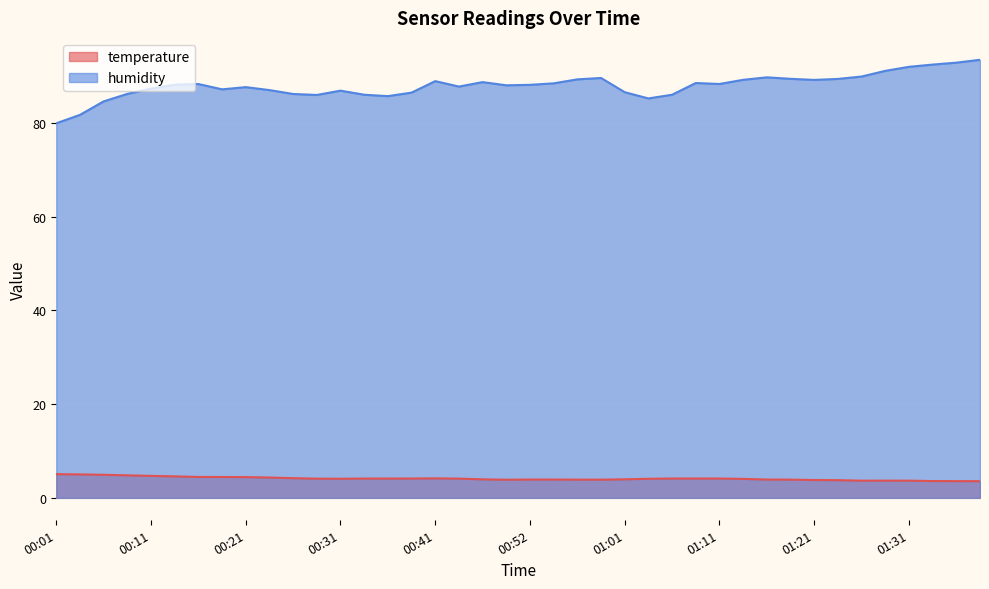

What is the average value of the temperature series?

4.1